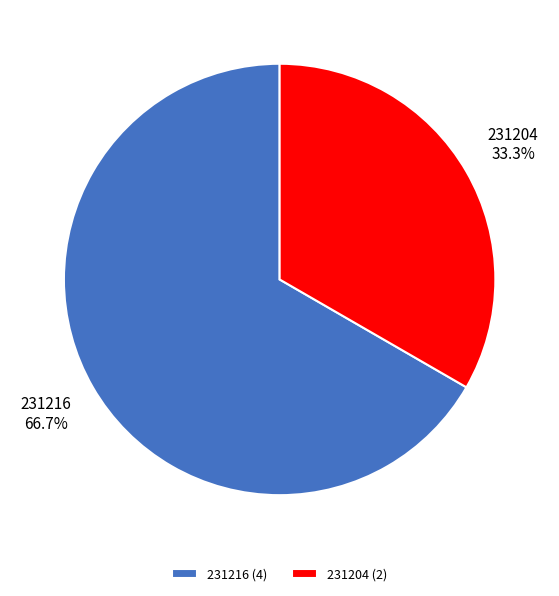

How much of the chart is everything except 231216?

33.3%